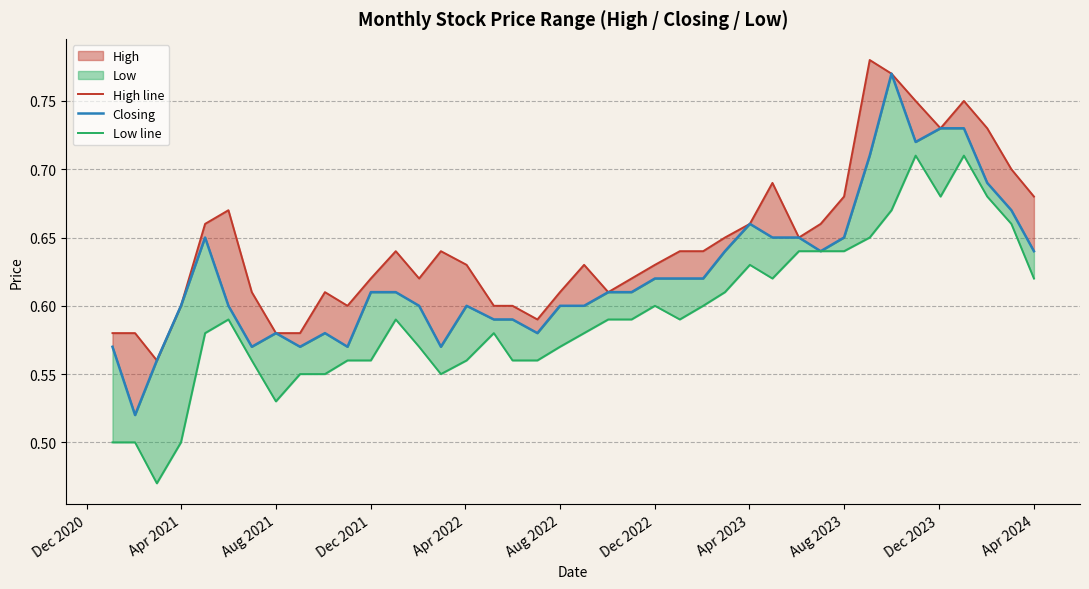

True or false: High line and Low line intersect in this chart.

False